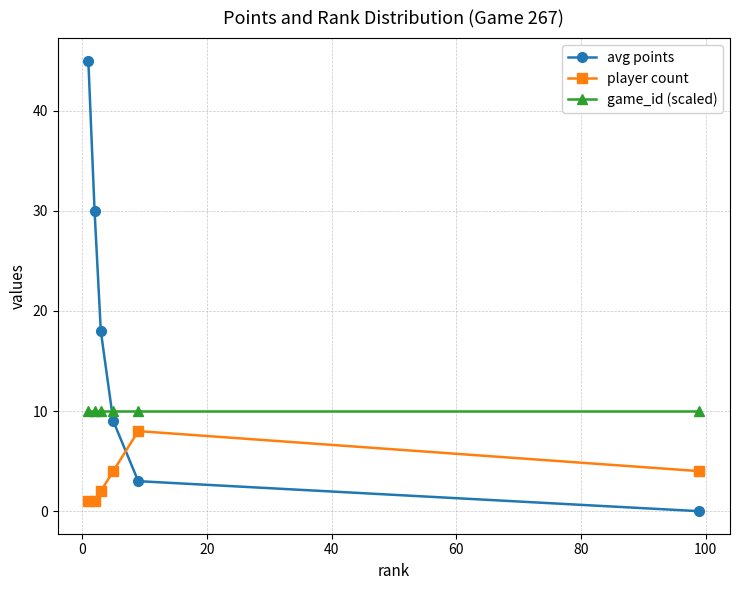

Which series has the largest range (max minus min)?

avg points